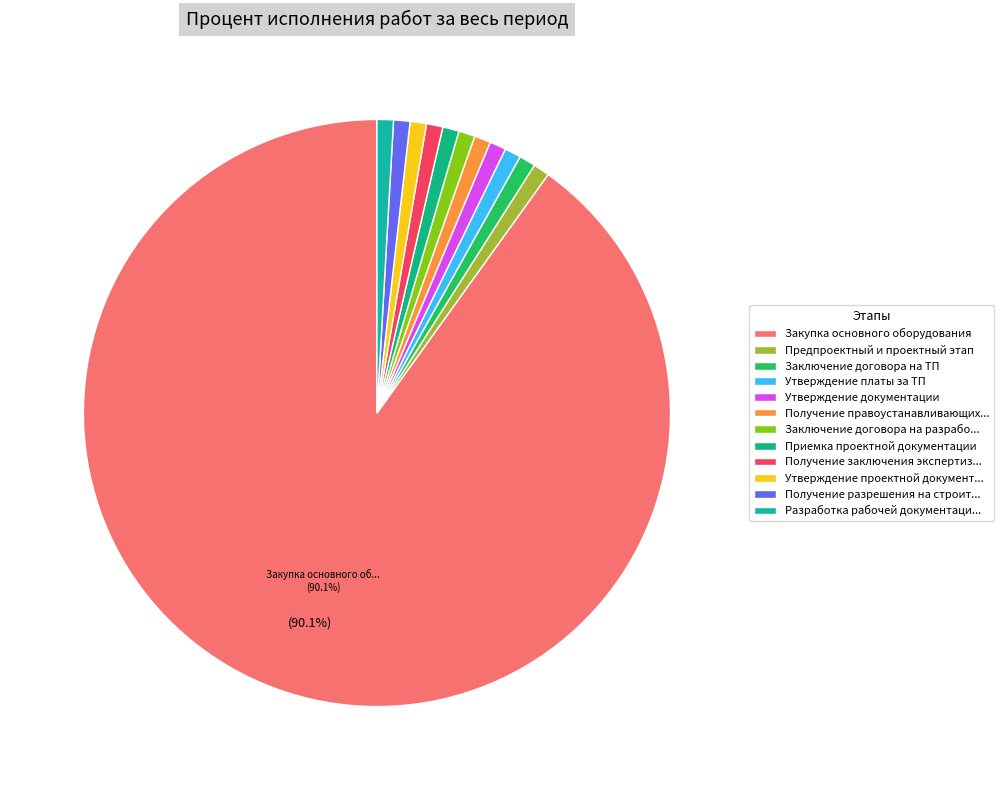

Count the number of slices in the pie.

12